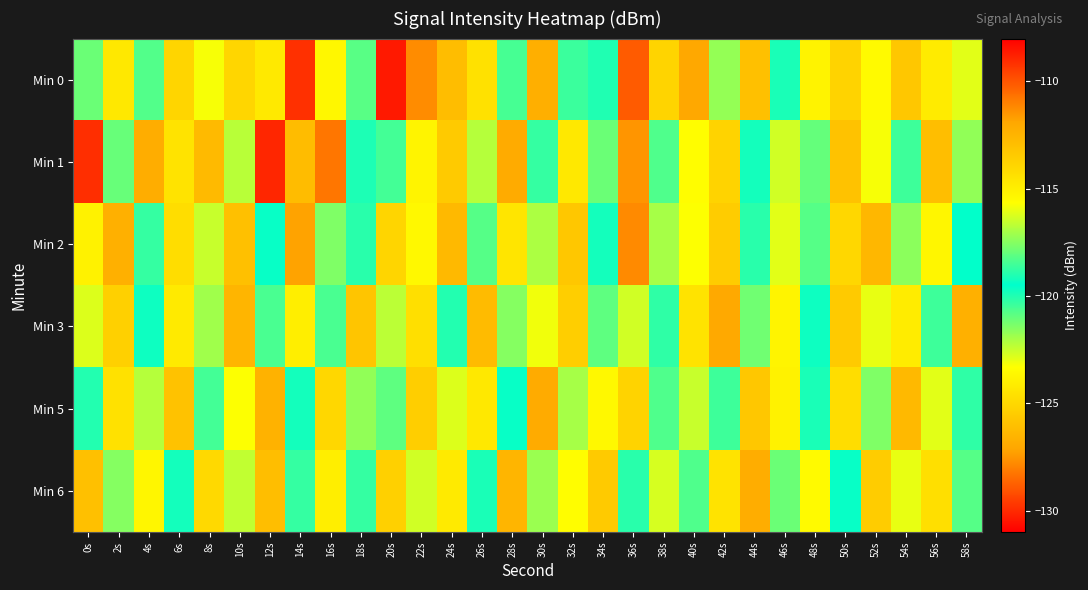

Which has a higher value, 22s or 0s?

22s